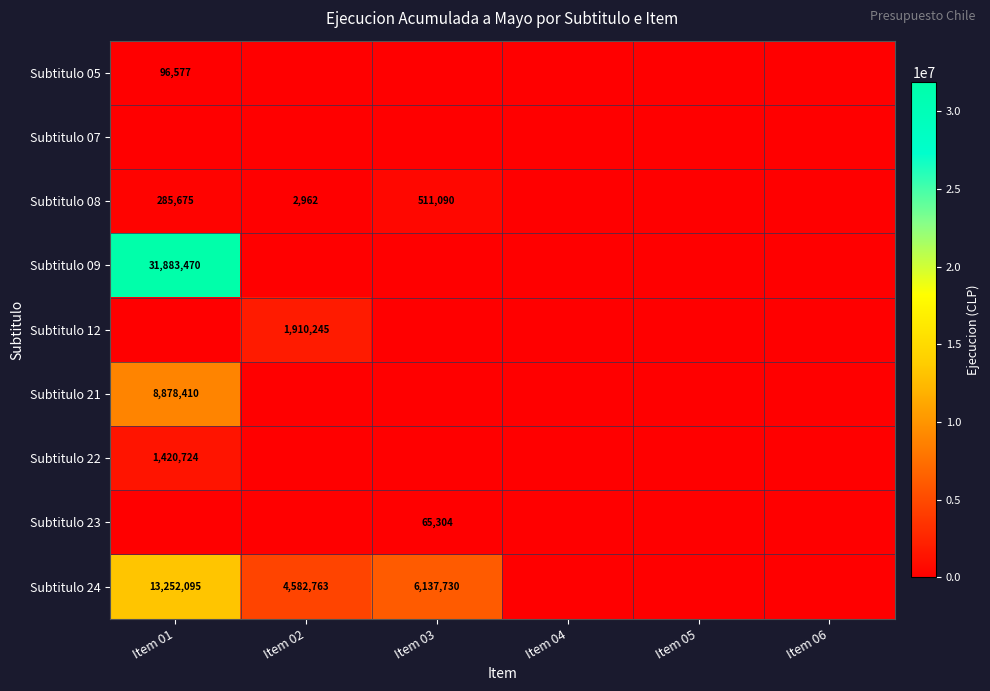

The value of Subtitulo 05 at Item 01 is 96577. True or false?

True